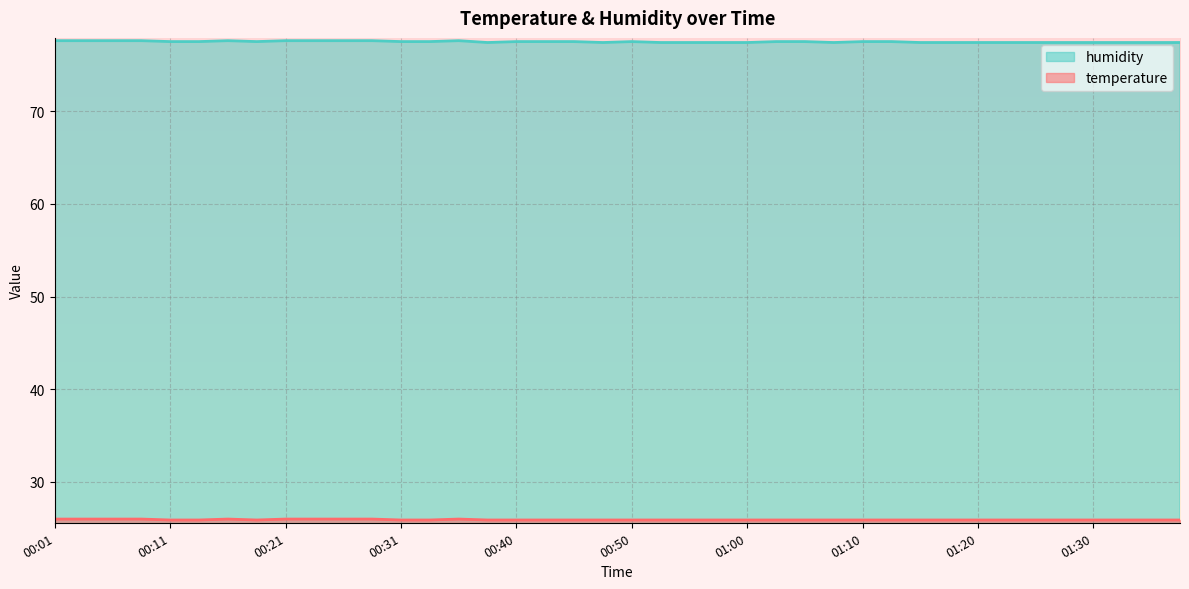

Where is humidity nearest to the value 77?

00:38